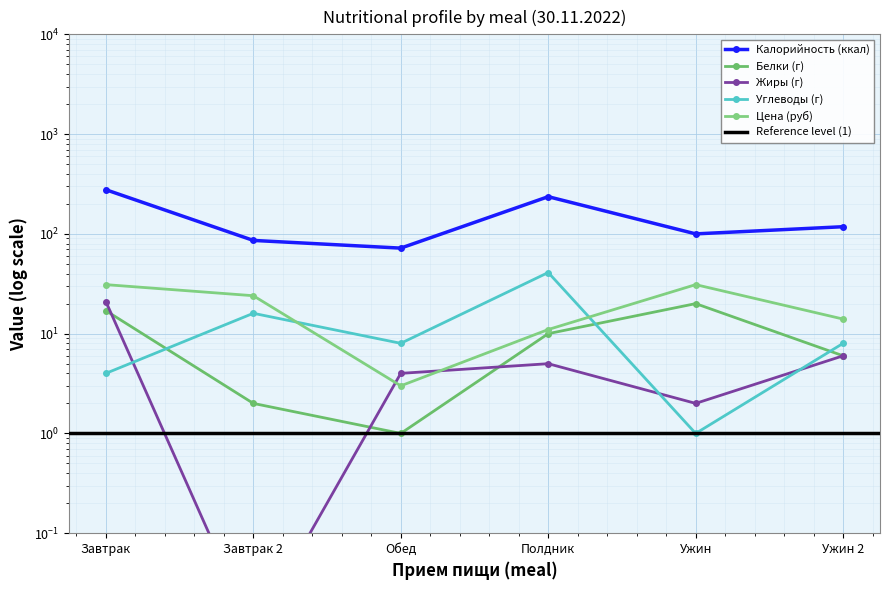

Where is the first local maximum for Жиры (г)?

Полдник